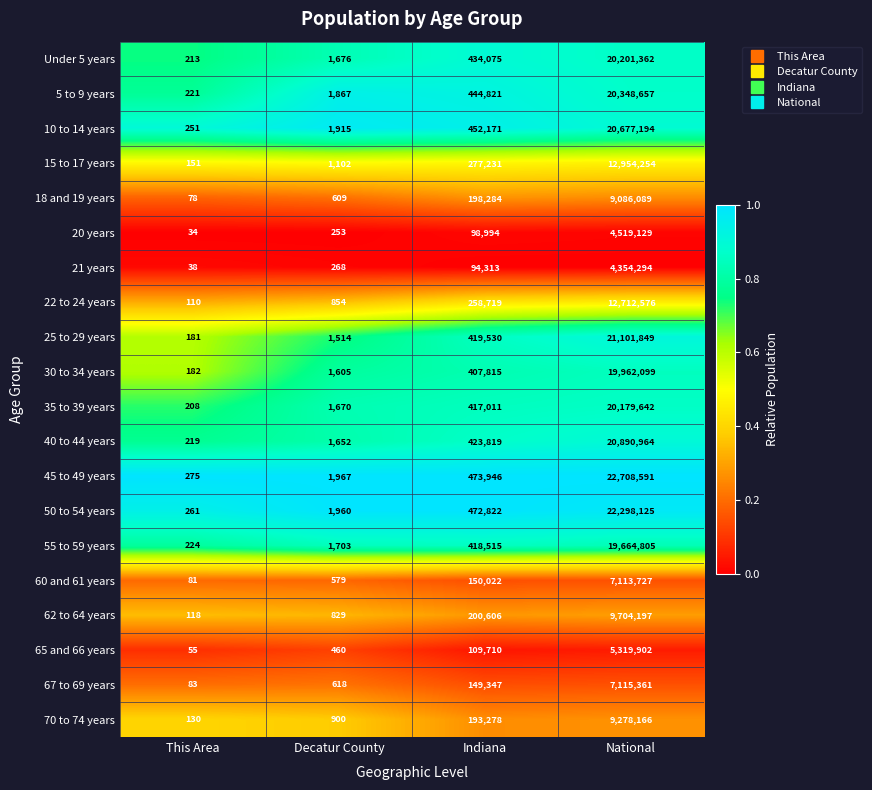

How many distinct data groups are displayed?

20